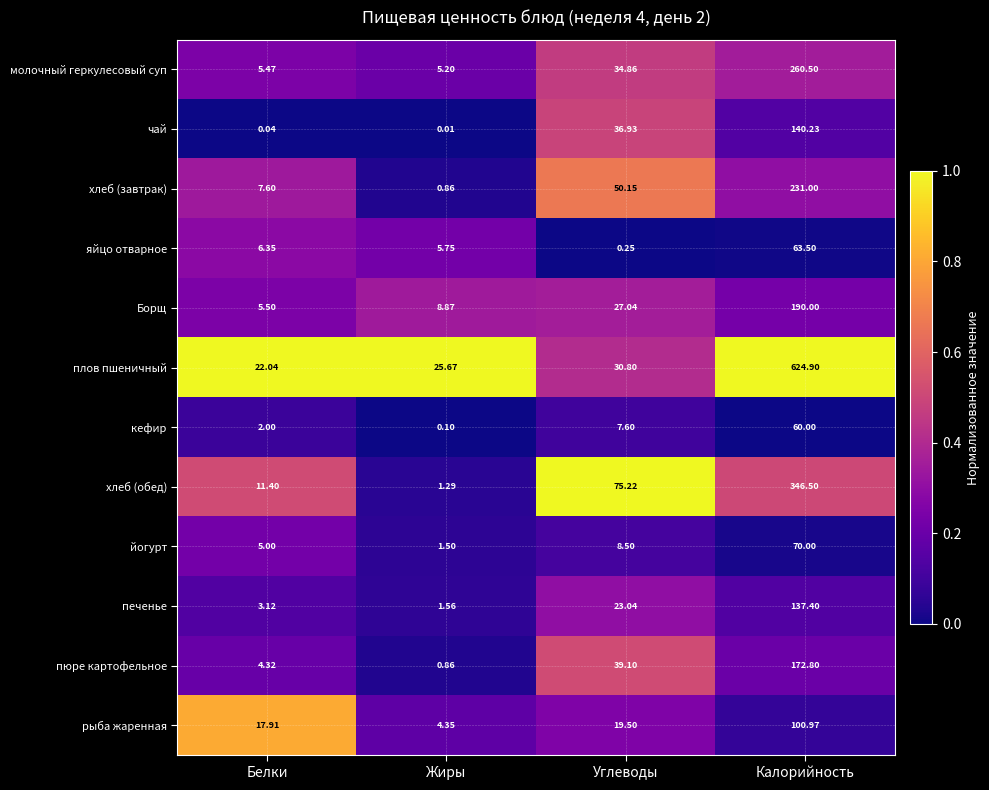

Where is хлеб (завтрак) nearest to the value 115?

Углеводы